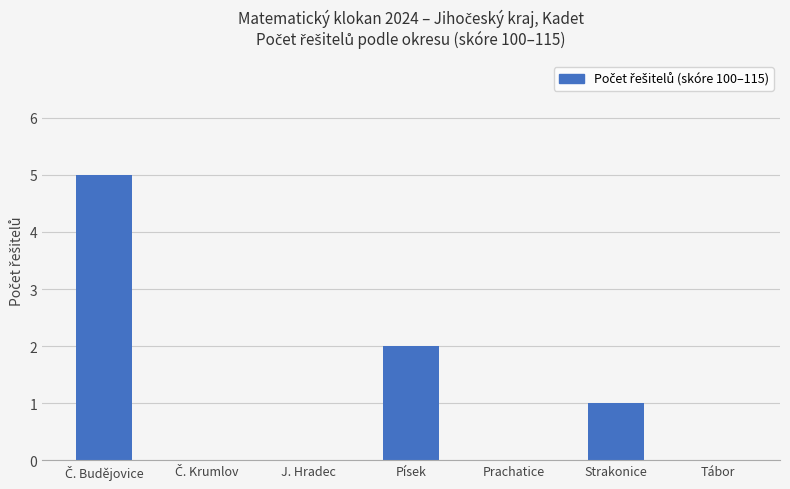

What is the sum of all values?

8